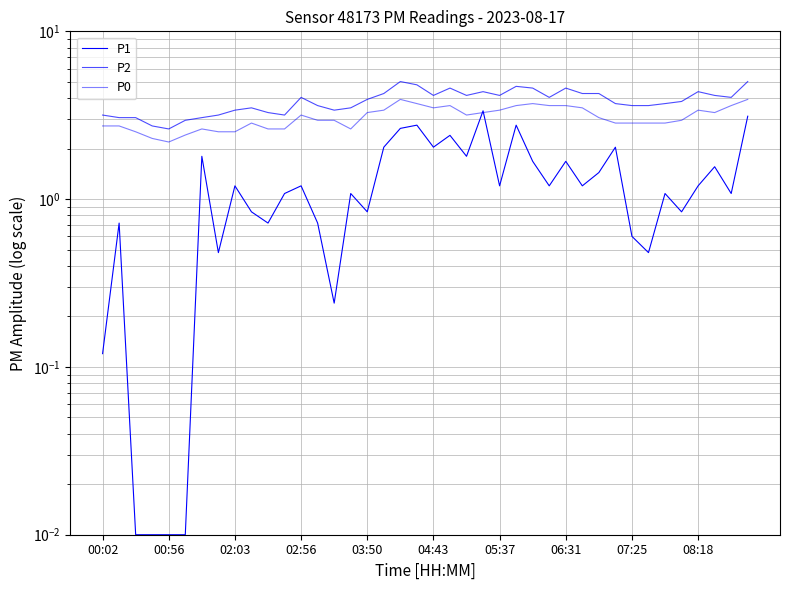

How many interior local valleys does the P1 series have?

12